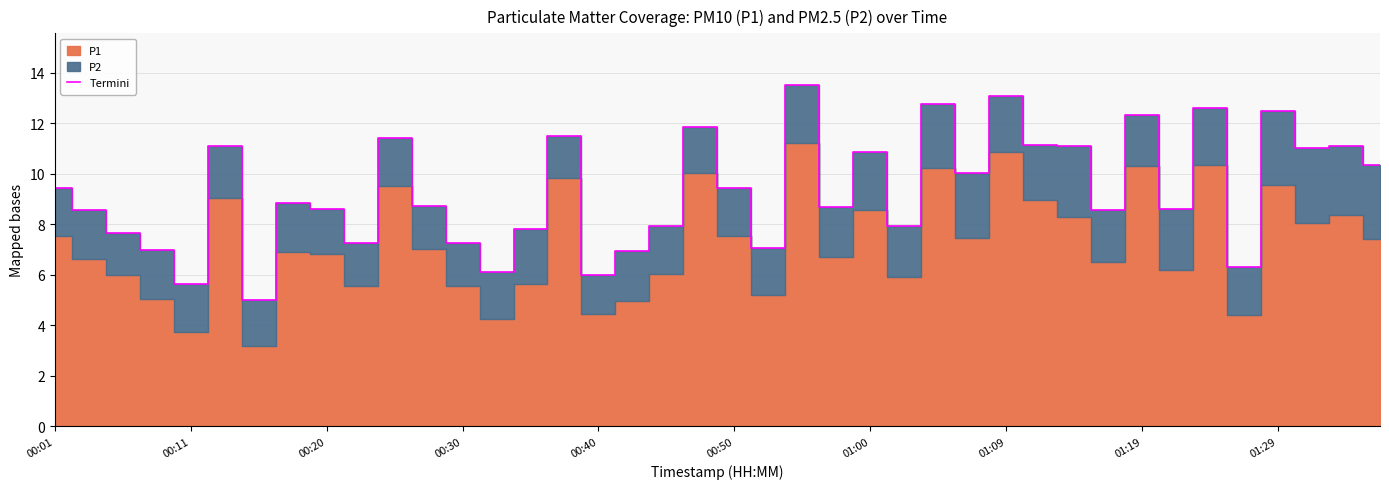

Is it true that Termini equals 7.6 at 01:19?

False